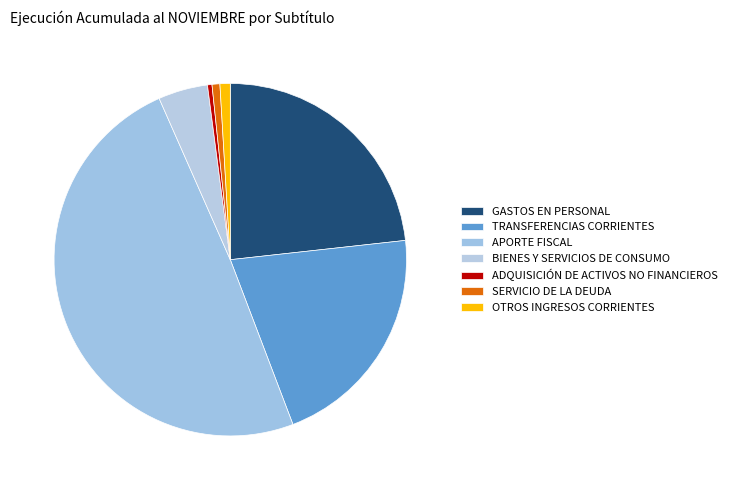

What is the ratio of the value at TRANSFERENCIAS CORRIENTES to the value at ADQUISICIÓN DE ACTIVOS NO FINANCIEROS?

50.8